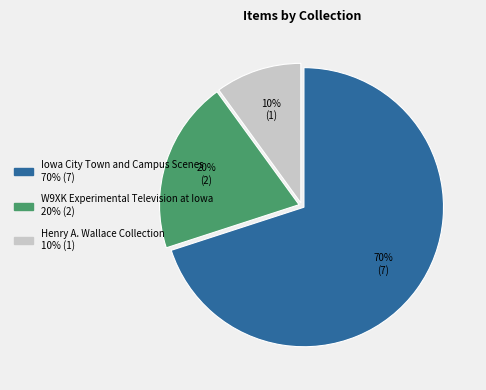

Is there a majority slice in this chart?

Yes